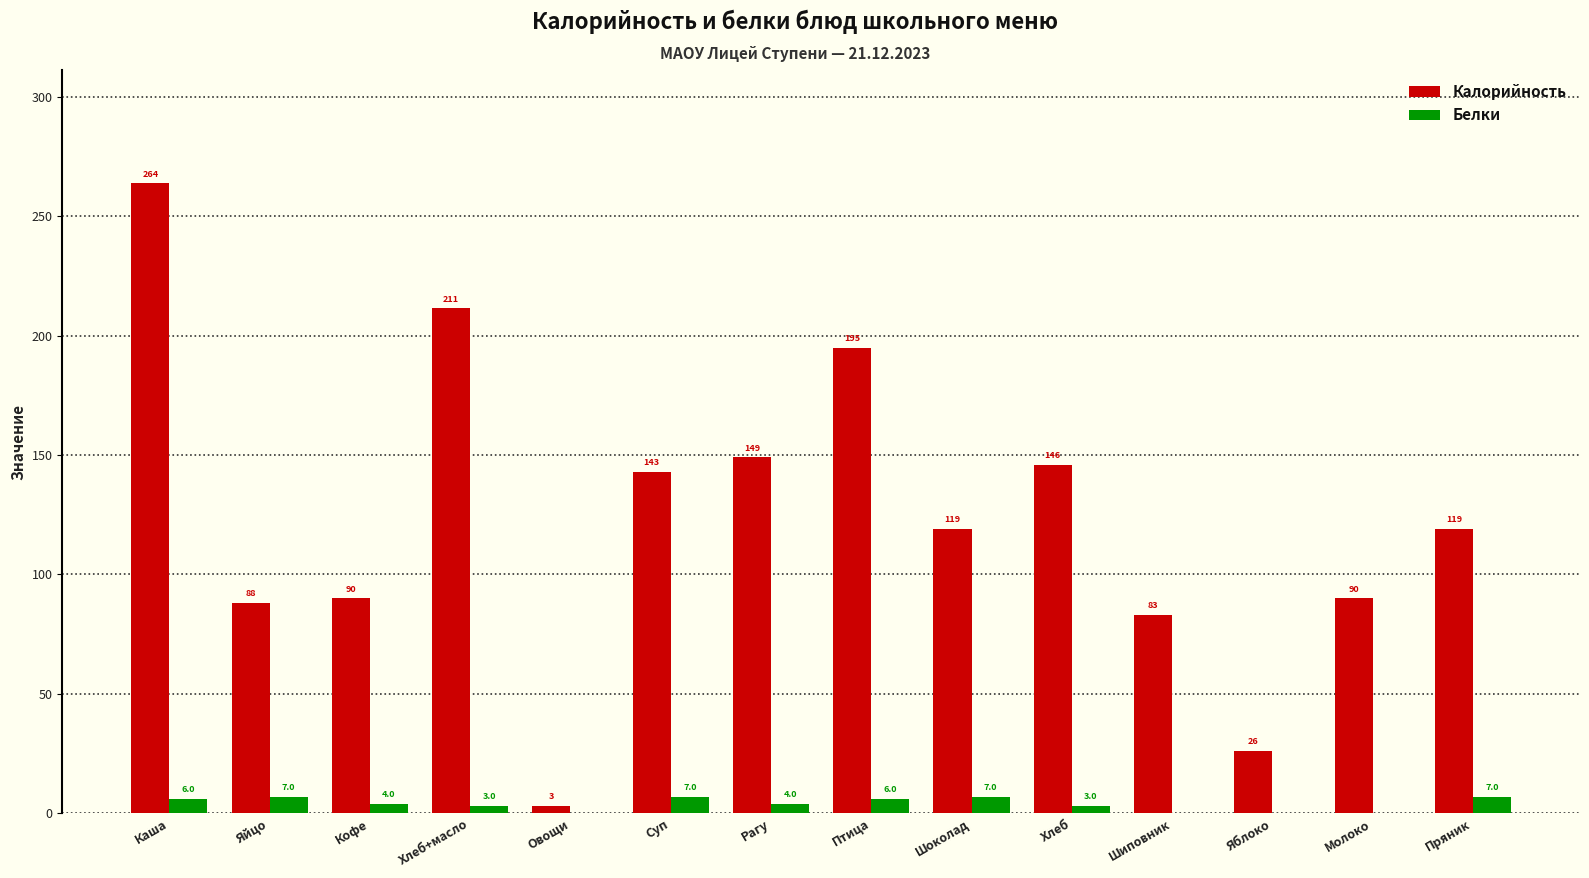

What is the highest value of the Калорийность series?

263.8